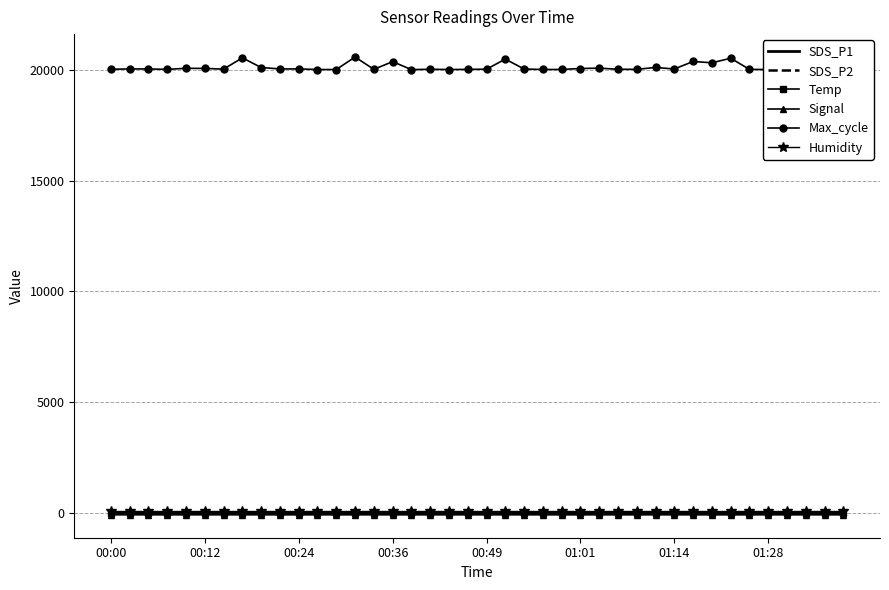

True or false: Humidity and Max_cycle cross at least once.

False